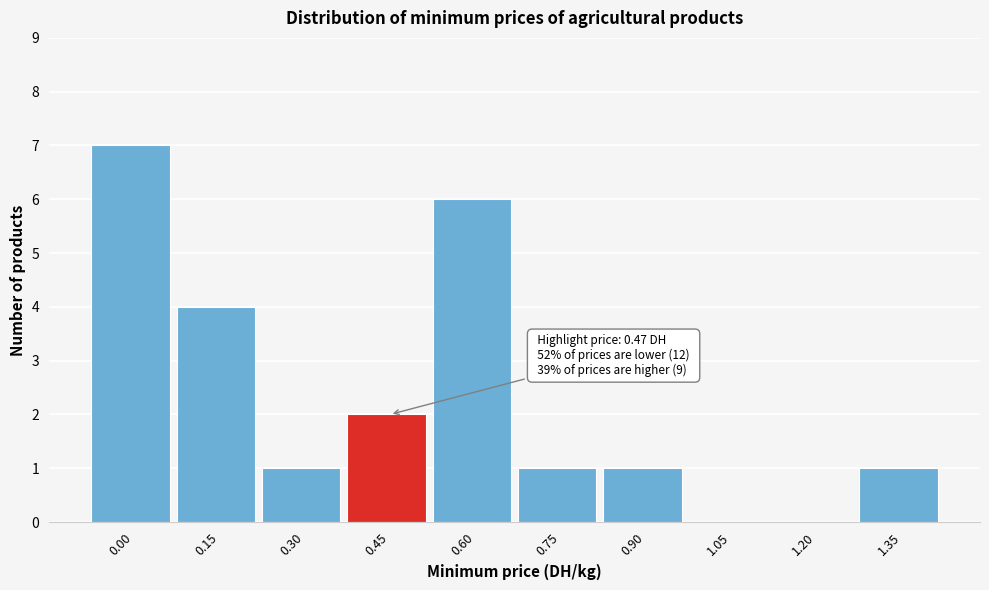

Reading left to right, transcribe all the data shown in this chart.

0.00=7	0.15=4	0.30=1	0.45=2	0.60=6	0.75=1	0.90=1	1.05=0	1.20=0	1.35=1